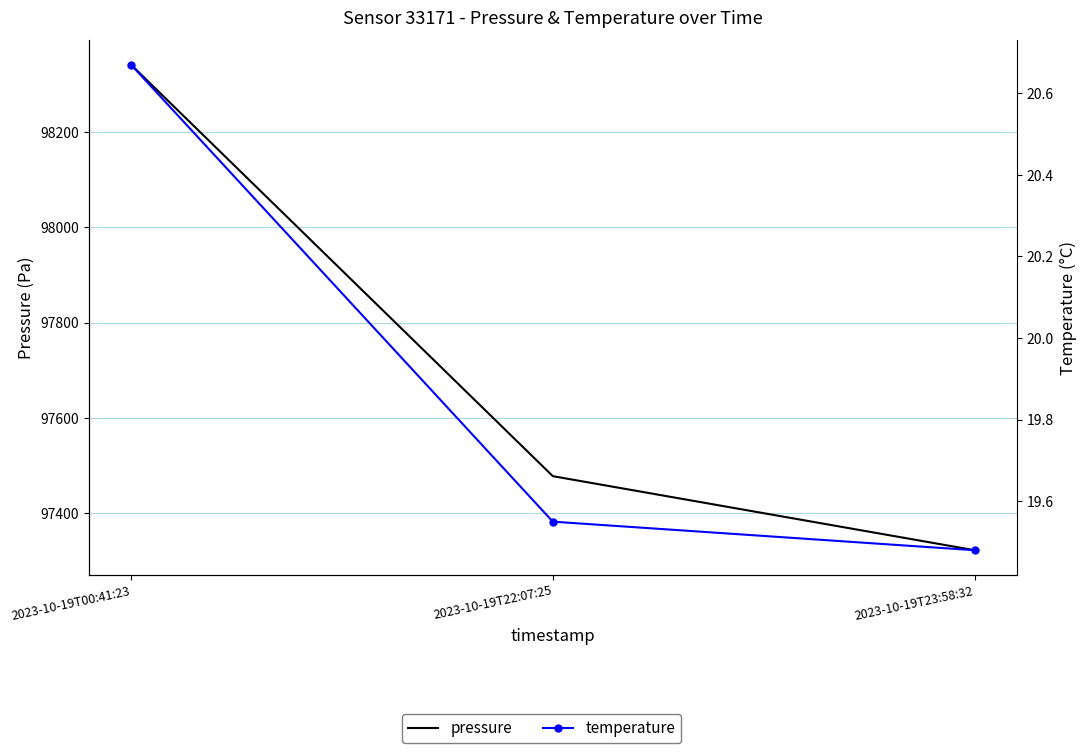

Reading right to left, what are all the values shown in this chart?

pressure: 97321.5	97477.2	98342.5
temperature: 19.5	19.6	20.7